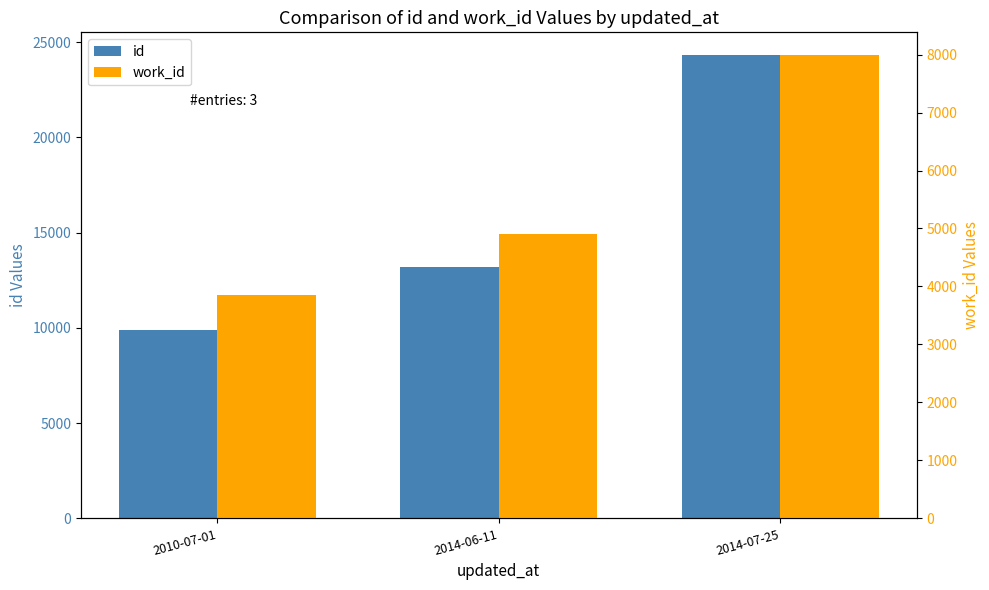

What are all the series names shown in the legend?

id, work_id